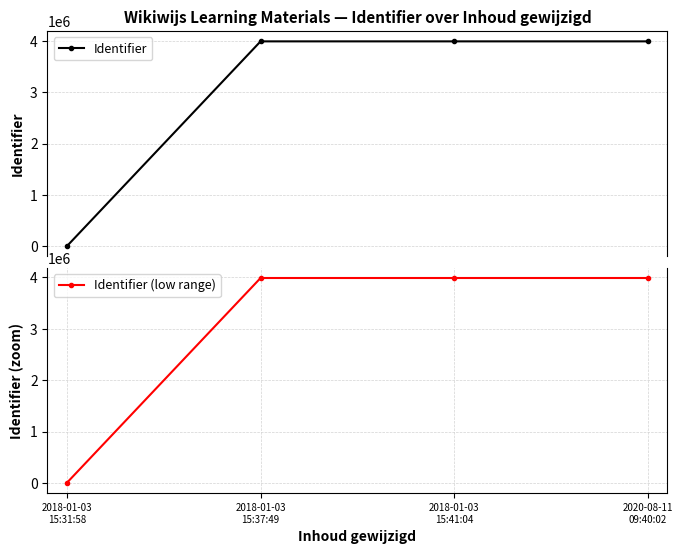

How many categories are shown in the chart?

4